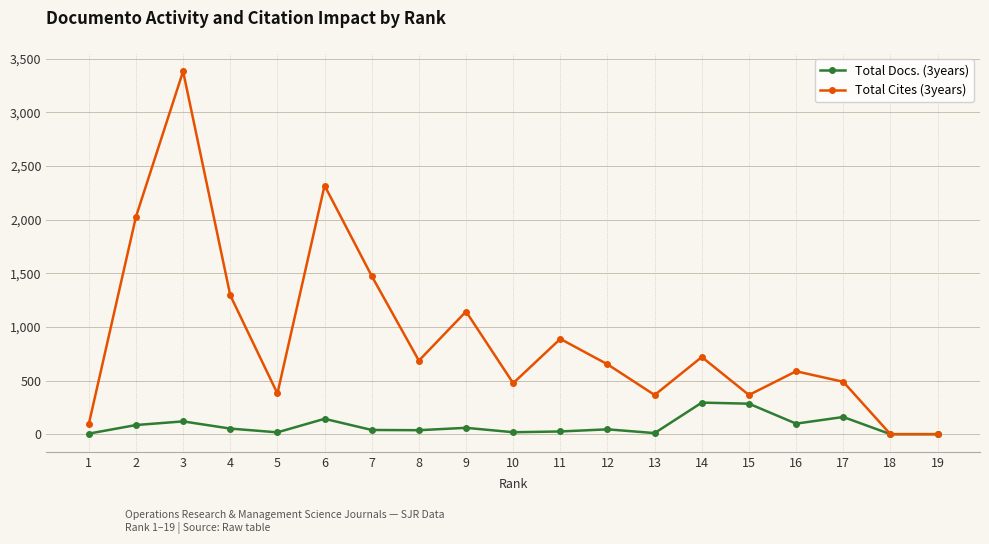

What is the average value of the Total Docs. (3years) series?

78